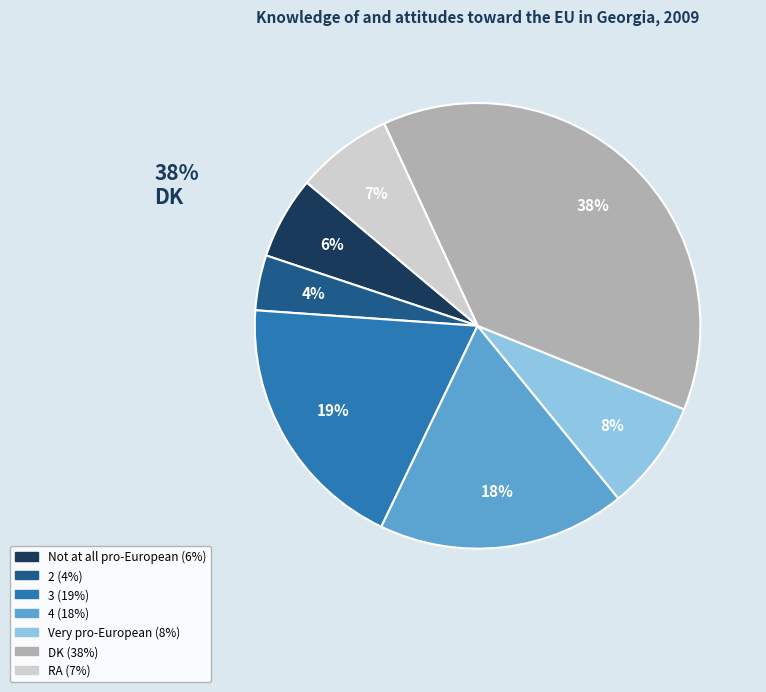

How many segments does this pie chart have?

7